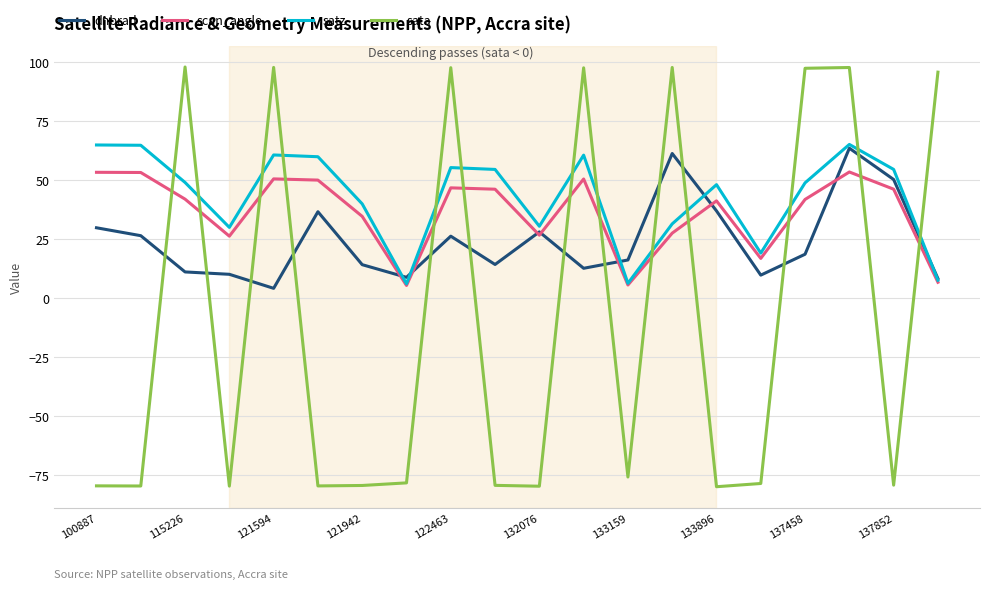

After their last crossing, which series has the higher values: sata or satz?

sata